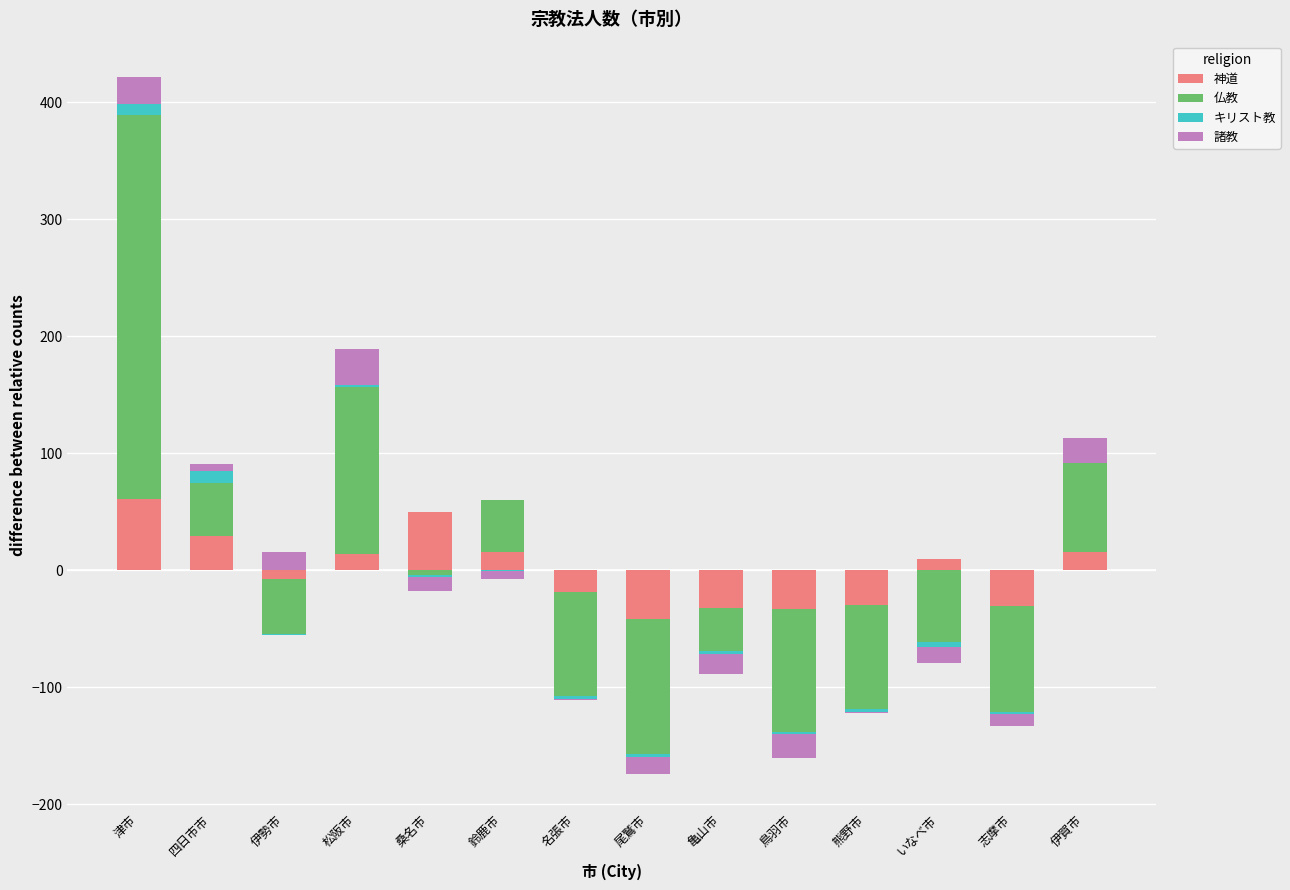

Is it true that キリスト教 equals -5.5 at 鳥羽市?

False